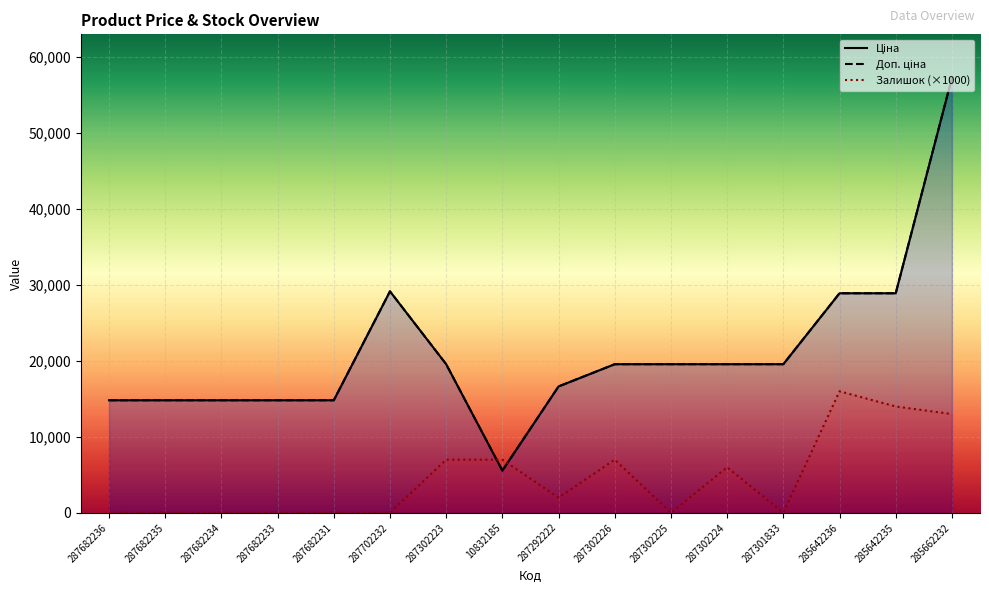

Is the value of Залишок at 287682231 greater than the value of Доп. ціна at 287682233?

No